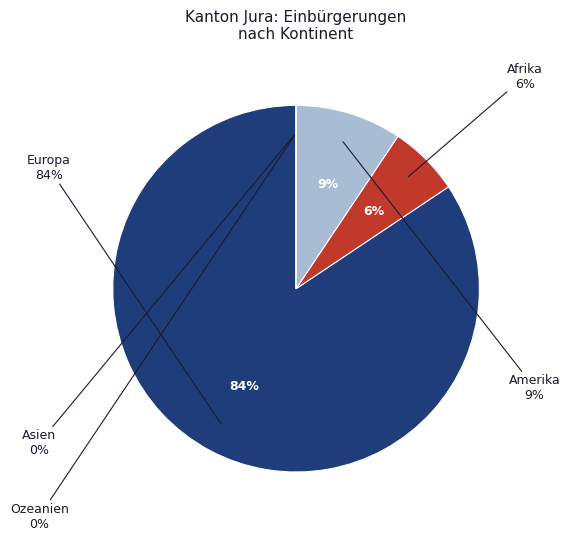

Which category has the biggest portion of the pie?

Europa